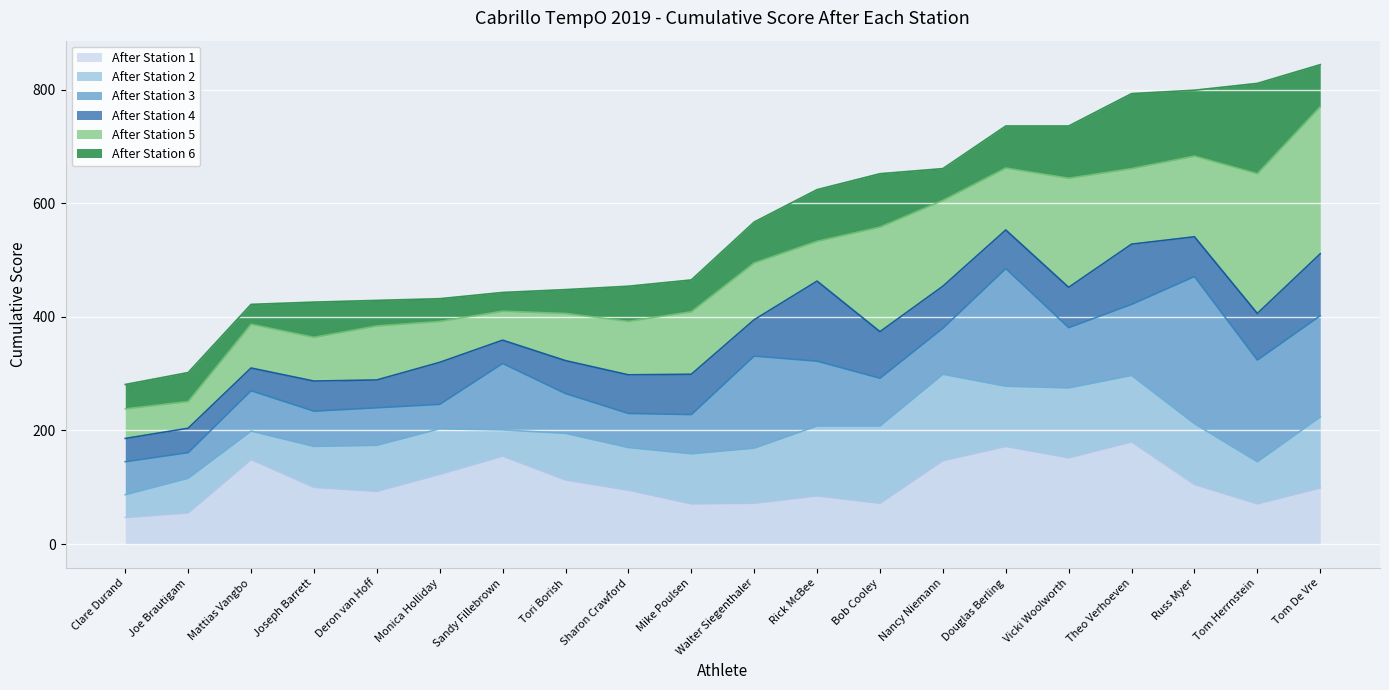

Does the chart display data point markers on the line(s)?

No